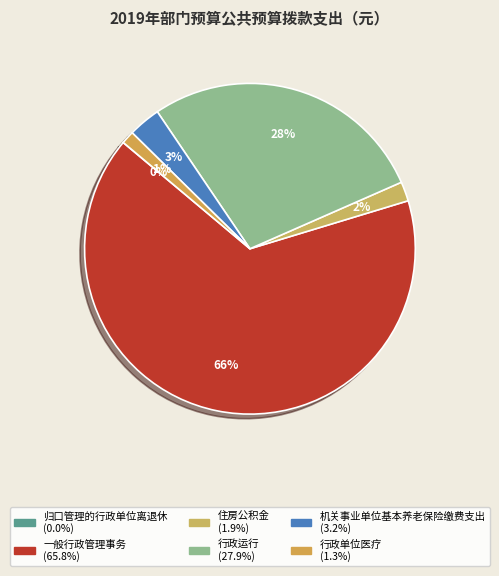

Count the number of slices in the pie.

6